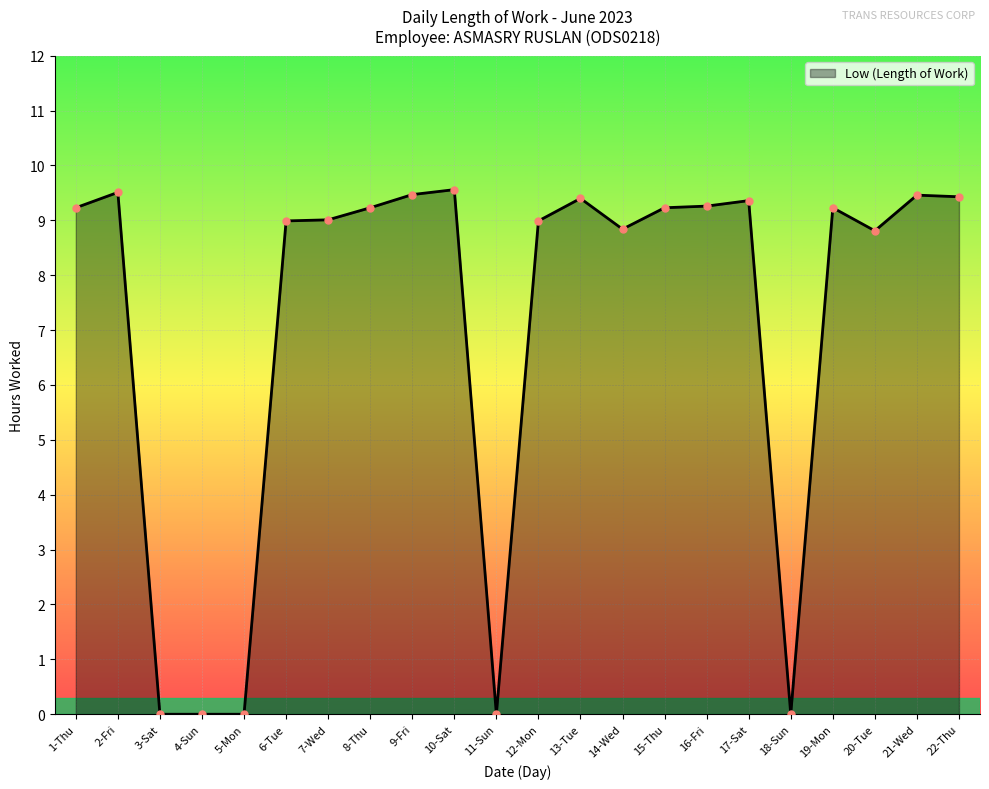

Approximately how many times larger is the value at 16-Fri compared to 12-Mon?

1.0